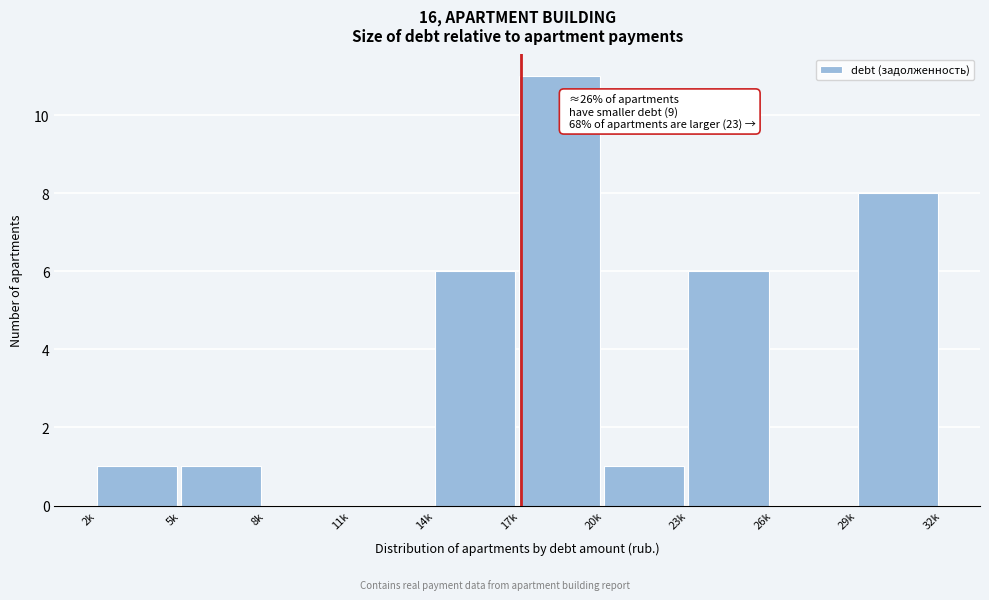

Reading left to right, transcribe all the data shown in this chart.

2k=1	5k=1	8k=0	11k=0	14k=6	17k=11	20k=1	23k=6	26k=0	29k=8